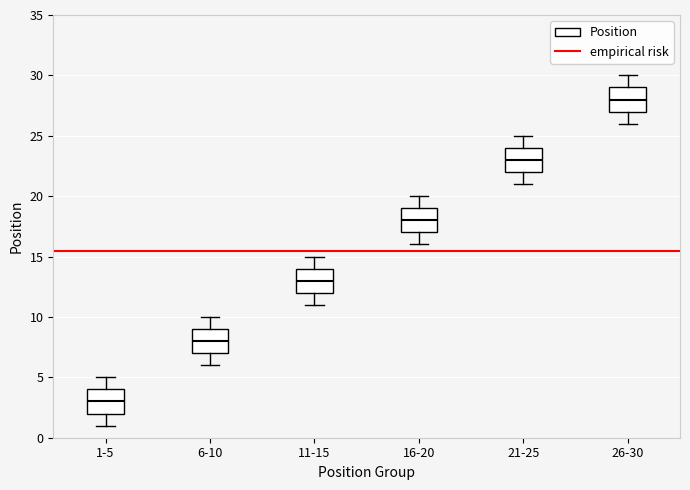

Reading left to right, read every box against the y-axis: the position of its median line, the range the box covers, and the ends of its whiskers. The values are not printed on the chart, so give them approximately, as read against the axis.

1-5: median 3, box 2 to 4, whiskers 1 to 5
6-10: median 8, box 7 to 9, whiskers 6 to 10
11-15: median 13, box 12 to 14, whiskers 11 to 15
16-20: median 18, box 17 to 19, whiskers 16 to 20
21-25: median 23, box 22 to 24, whiskers 21 to 25
26-30: median 28, box 27 to 29, whiskers 26 to 30